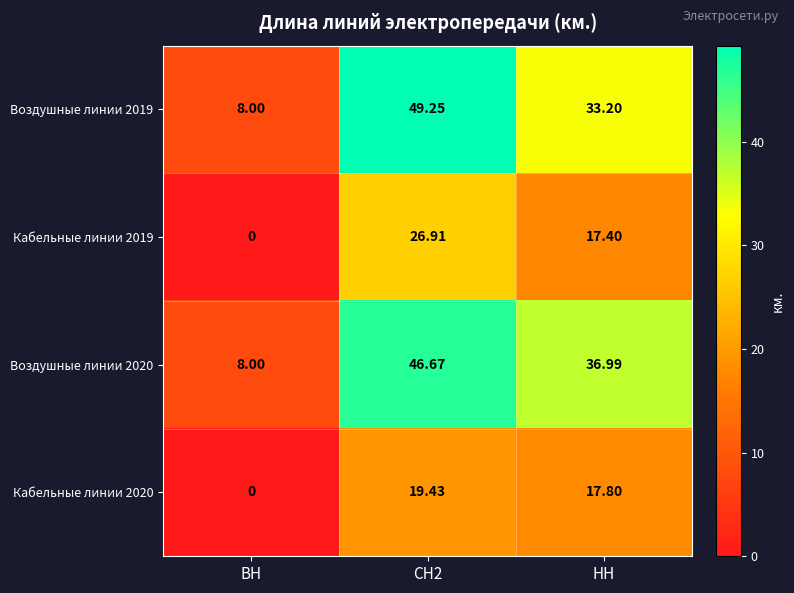

How many data points in Воздушные линии 2020 are above 36?

2